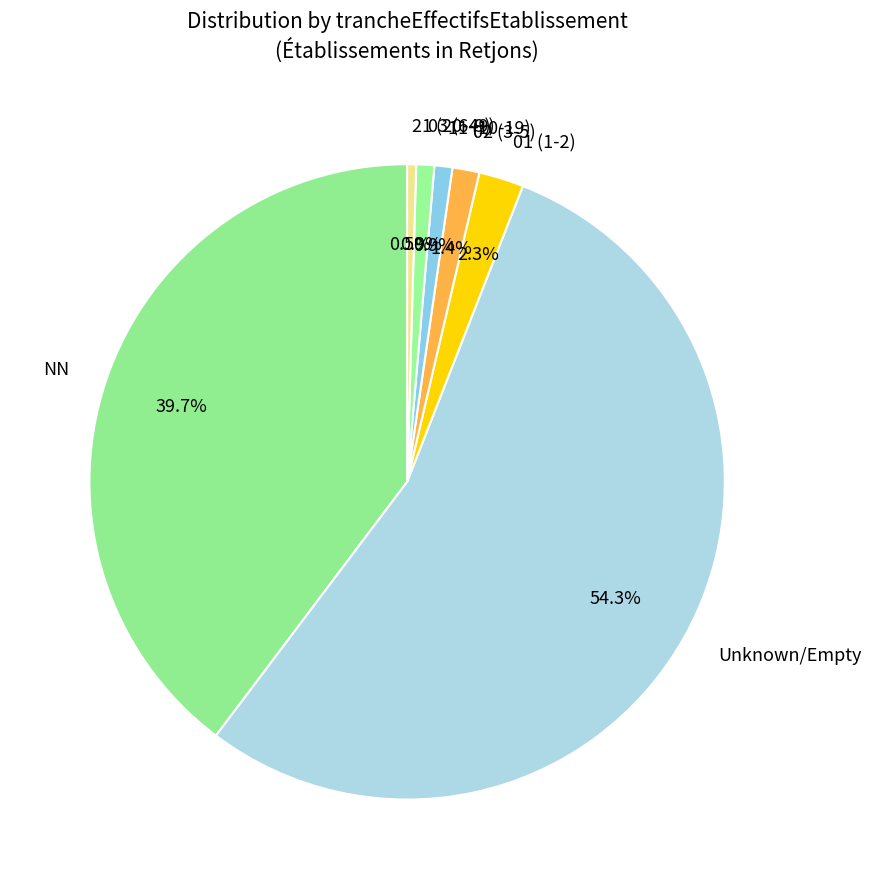

What is the largest slice in the pie chart?

Unknown/Empty